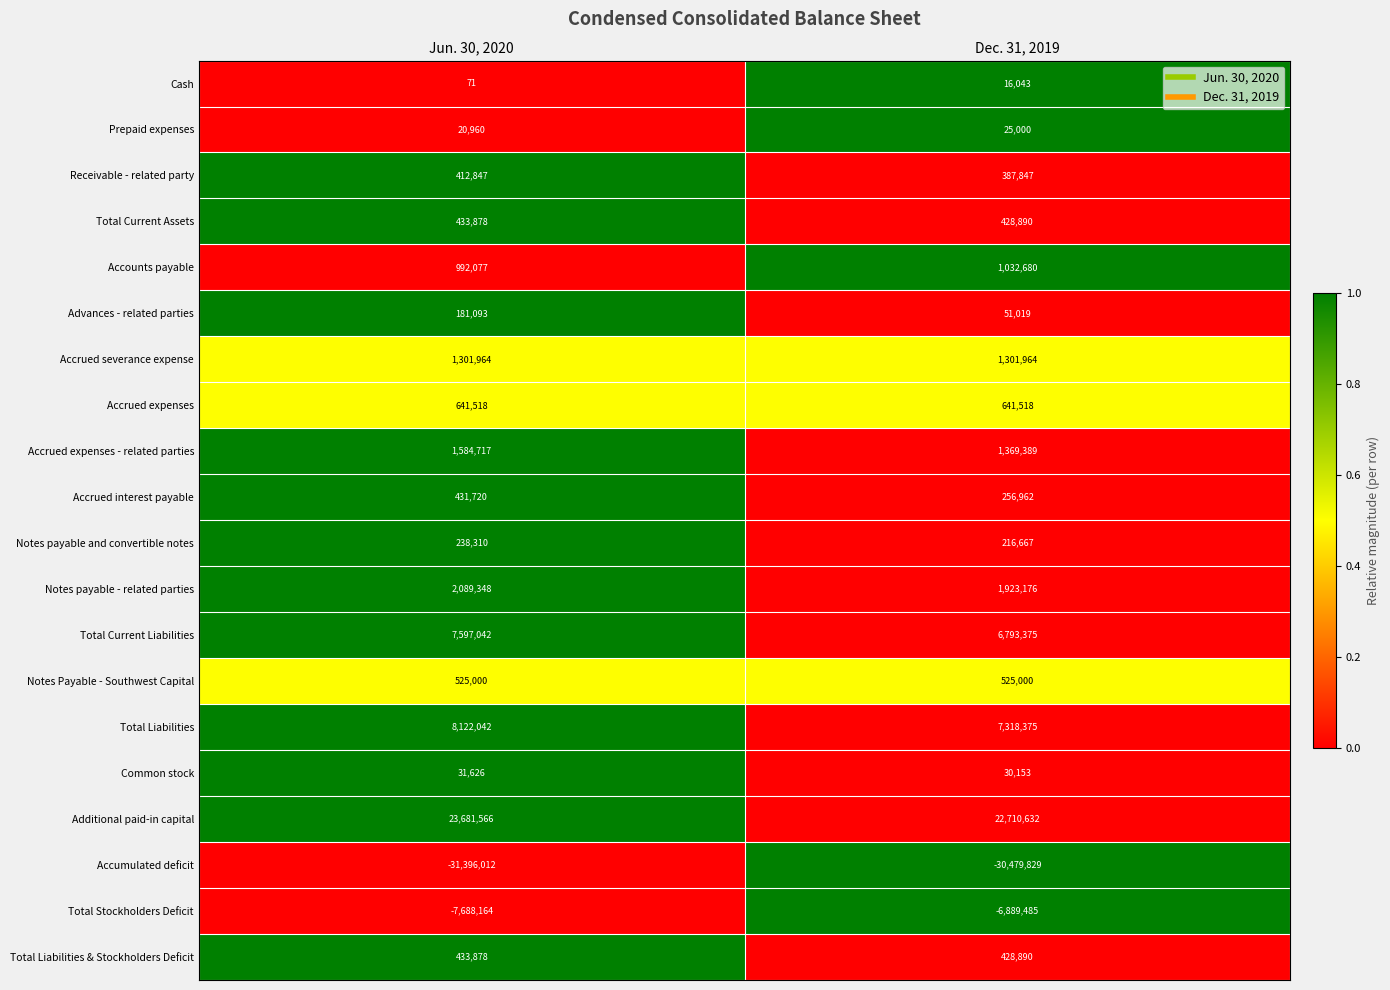

Is it true that Notes Payable - Southwest Capital equals 525000 at Jun. 30, 2020?

True